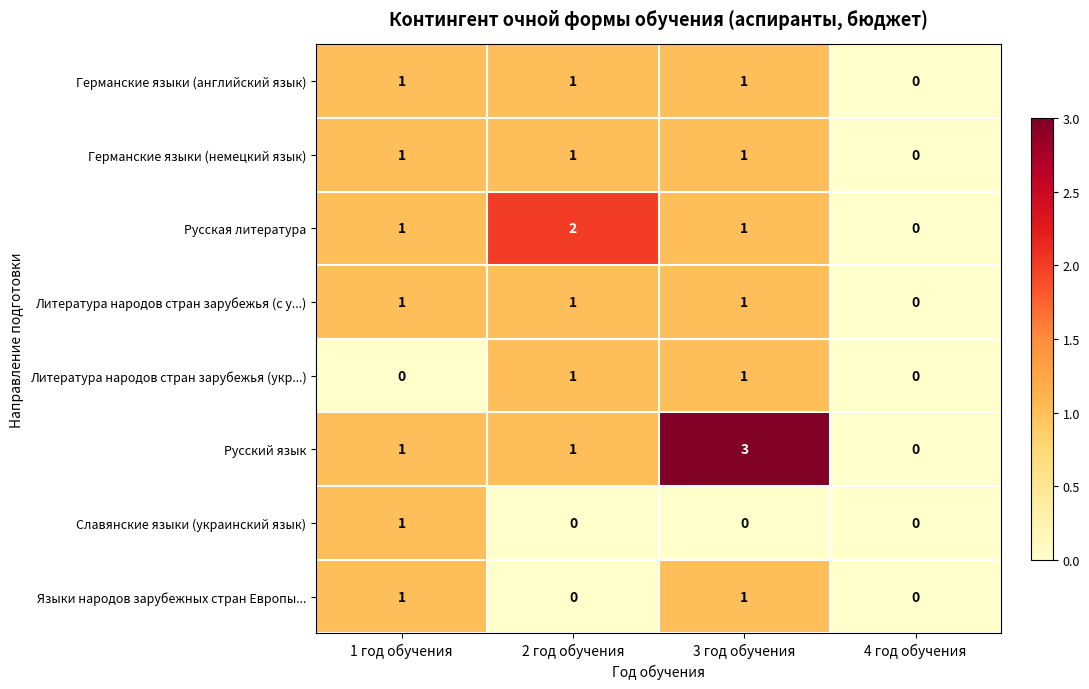

Which series has the largest total across all categories?

Русский язык